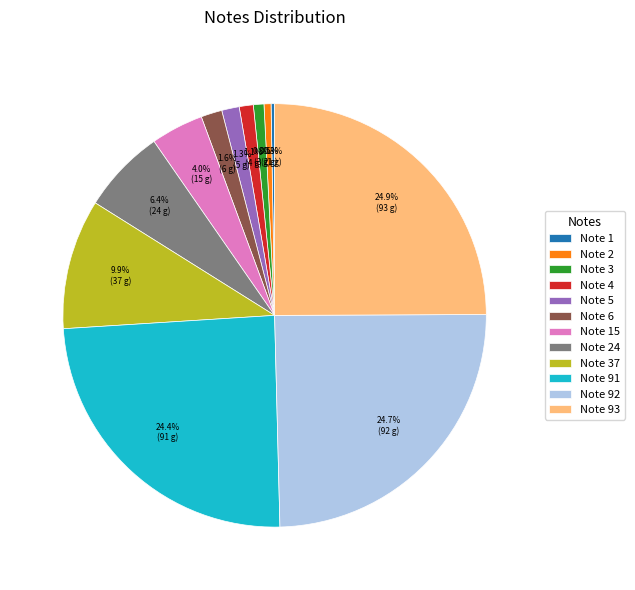

Does any single category account for the majority?

No